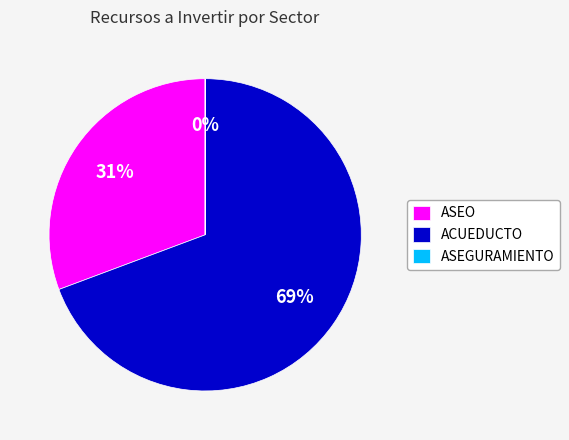

Does ACUEDUCTO represent more than half of the total?

Yes